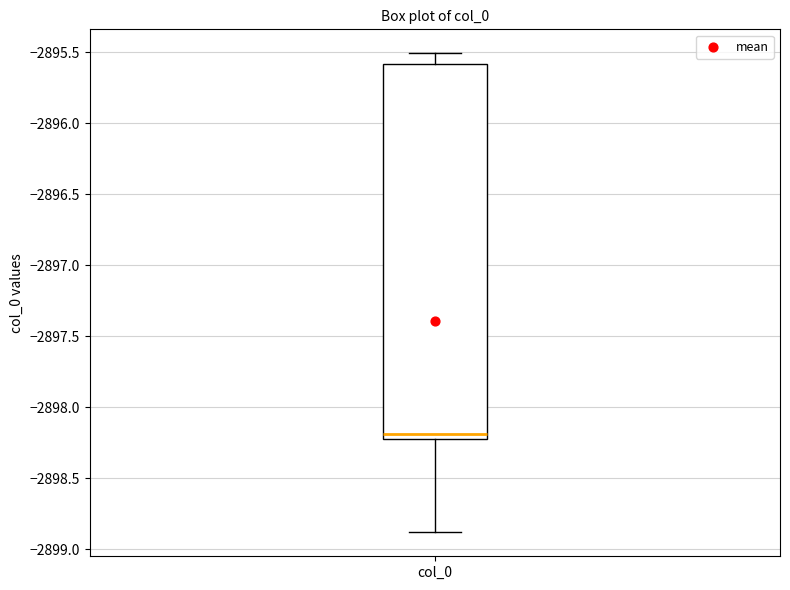

Where does the upper whisker of the box for col_0 end on the y-axis? The values are not printed on the chart, so give them approximately, as read against the axis.

-2895.5